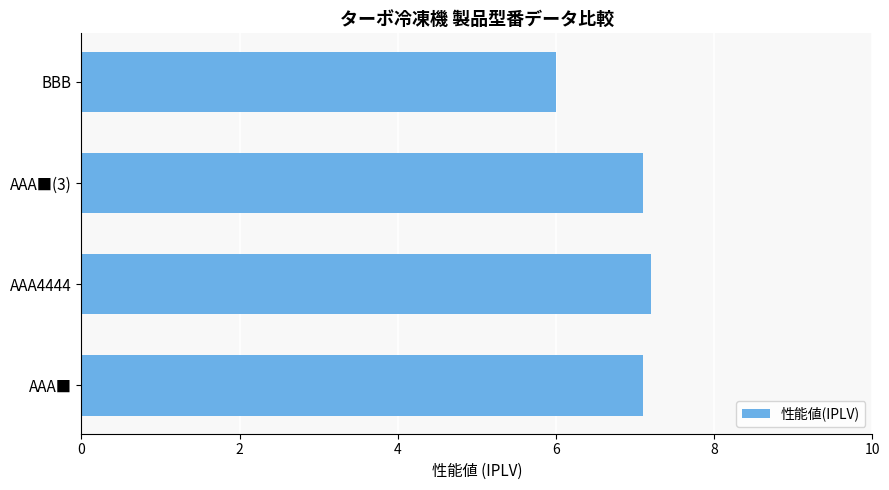

Which label corresponds to the smallest value in the chart?

BBB